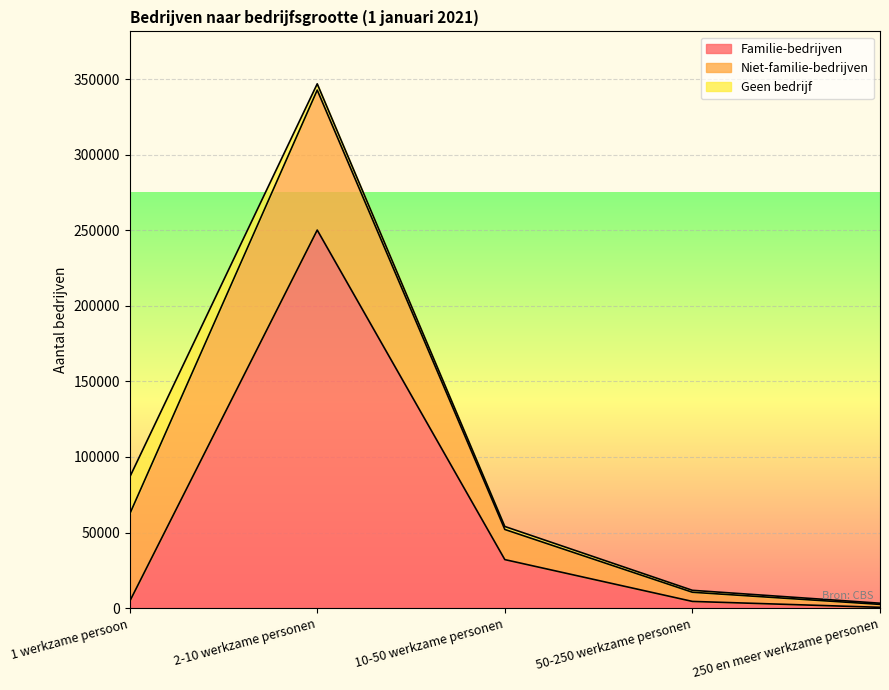

What is the difference between the maximum and minimum values in the Geen bedrijf series?

23620